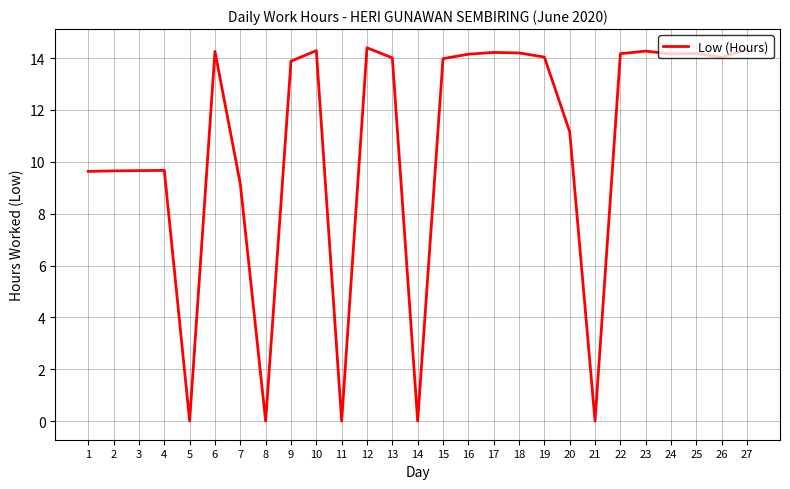

Which has a higher value, 15 or 20?

15